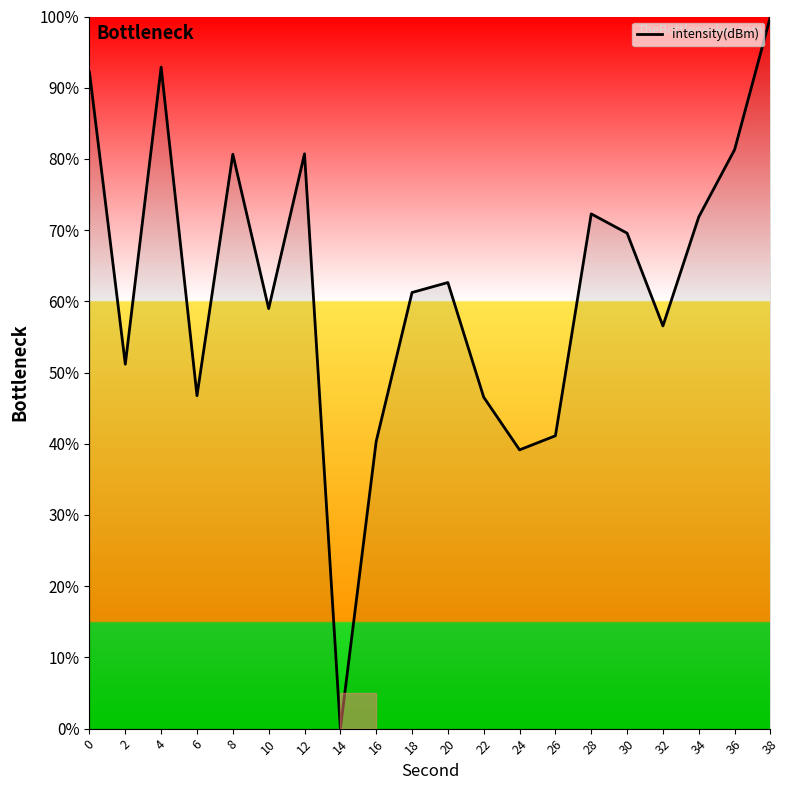

Which category has the highest value across all series?

38